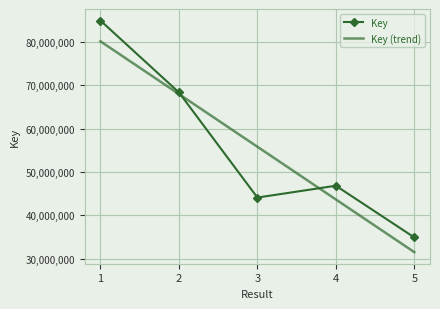

What is the sum of the values at 5 and 2?

103245168